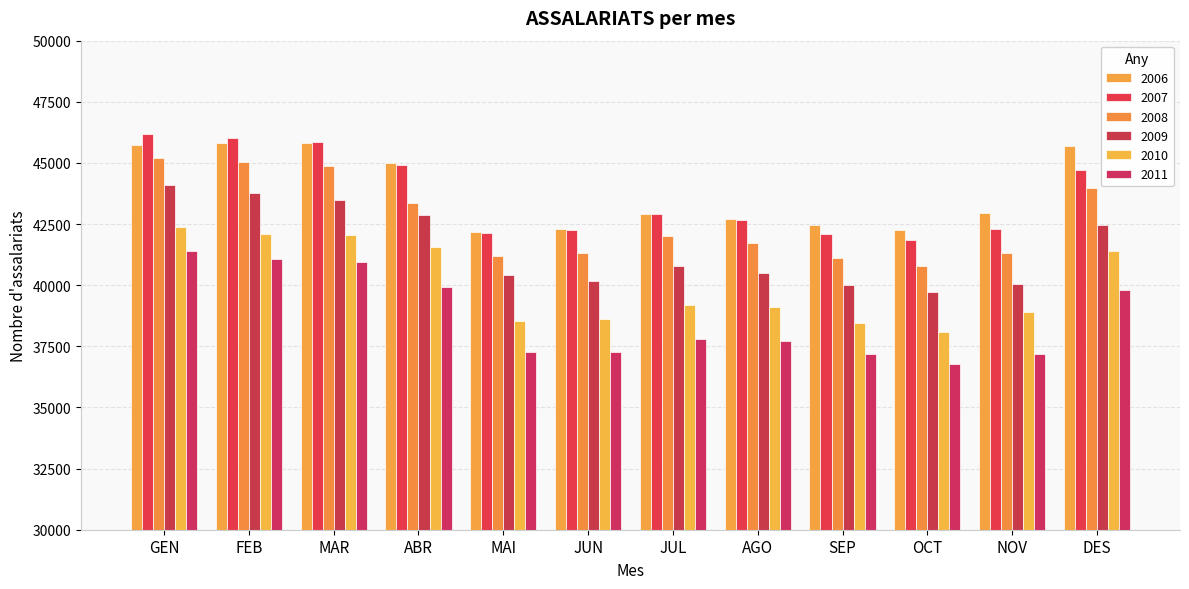

At which label does 2009 first exceed 40769?

GEN